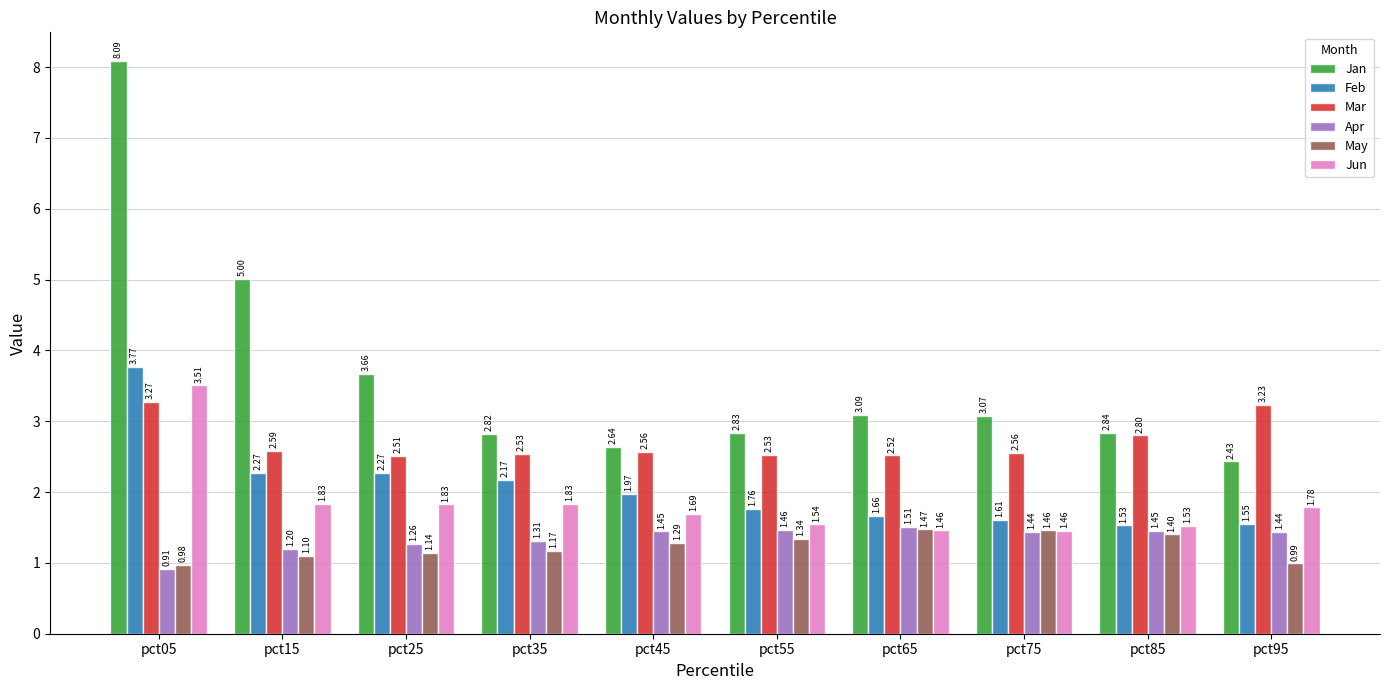

What is the average value of the Jan series?

3.6